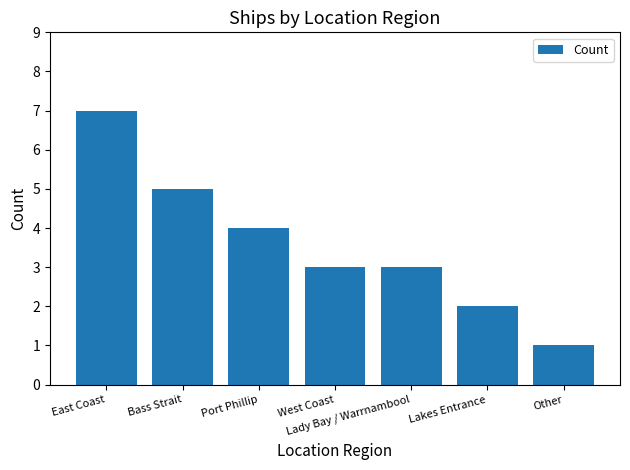

The value at Lakes Entrance is 2. True or false?

True